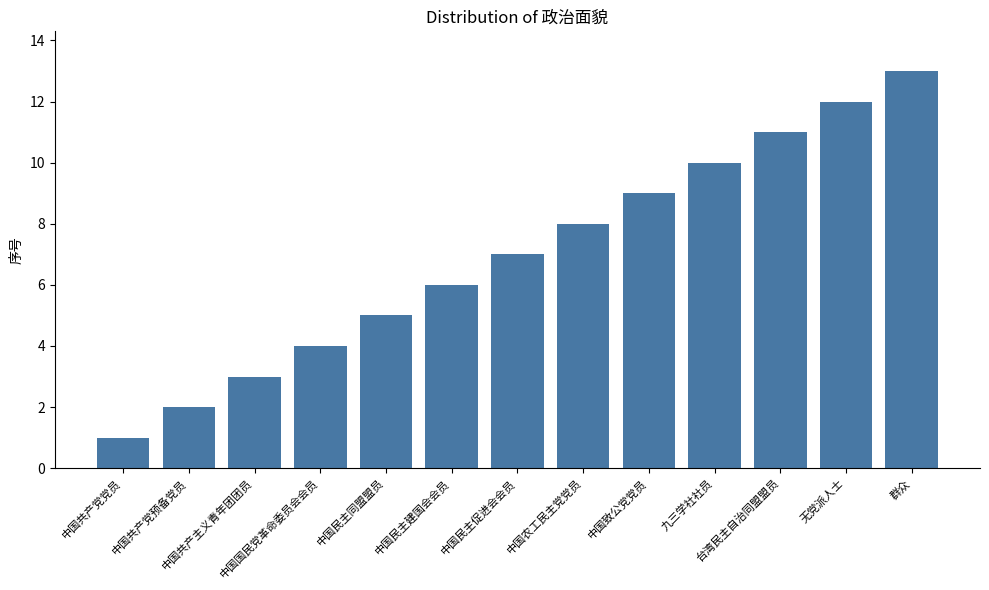

What is the difference between the values at 中国共产党党员 and 中国致公党党员?

8